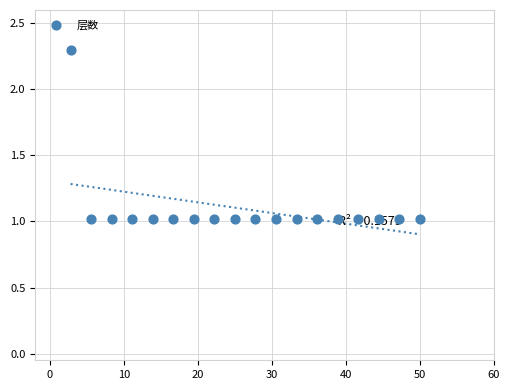

List the coordinates of all points as (X, Y) pairs, reading left to right.

(2.8, 2.3)  (5.6, 1.0)  (8.3, 1.0)  (11.1, 1.0)  (13.9, 1.0)  (16.7, 1.0)  (19.4, 1.0)  (22.2, 1.0)  (25.0, 1.0)  (27.8, 1.0)  (30.6, 1.0)  (33.3, 1.0)  (36.1, 1.0)  (38.9, 1.0)  (41.7, 1.0)  (44.4, 1.0)  (47.2, 1.0)  (50.0, 1.0)